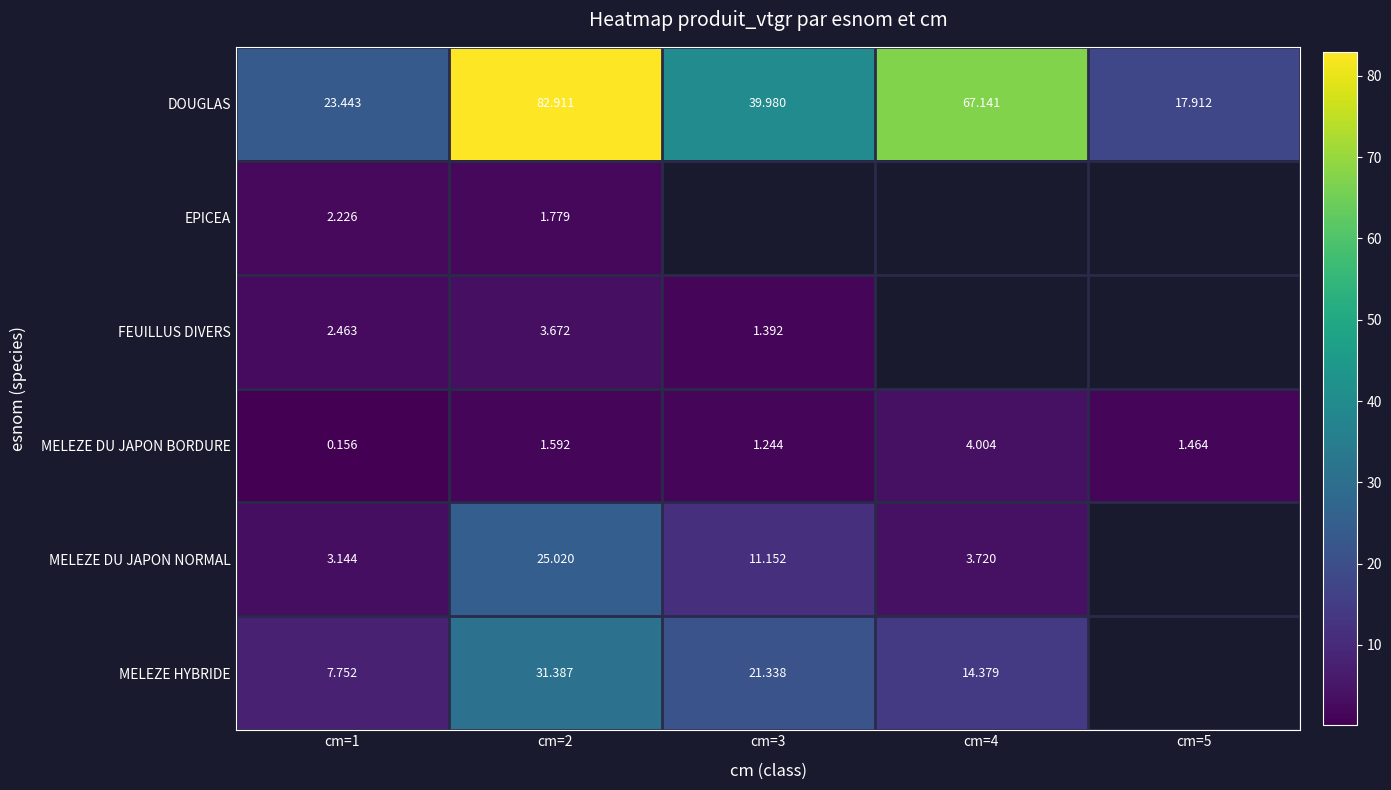

What is the minimum value for FEUILLUS DIVERS?

1.4